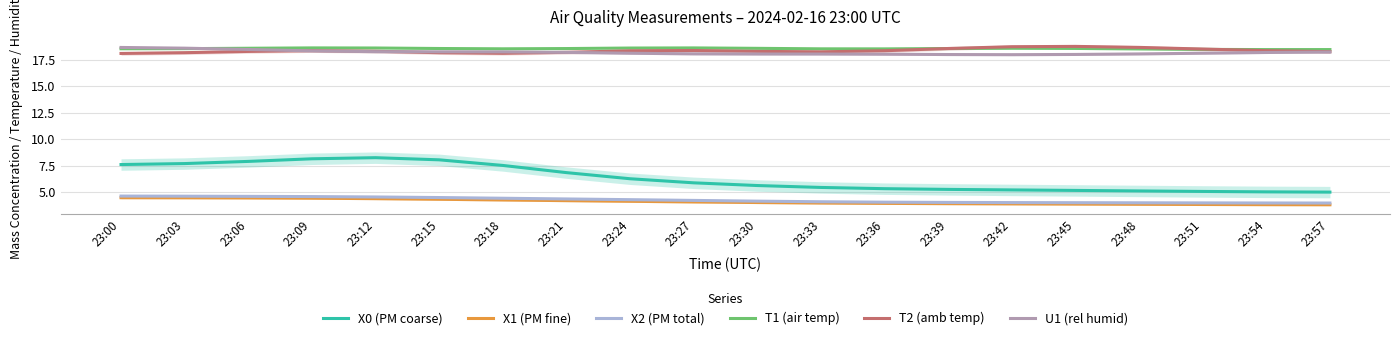

How many values in the X1 (PM fine) series are below 4?

9